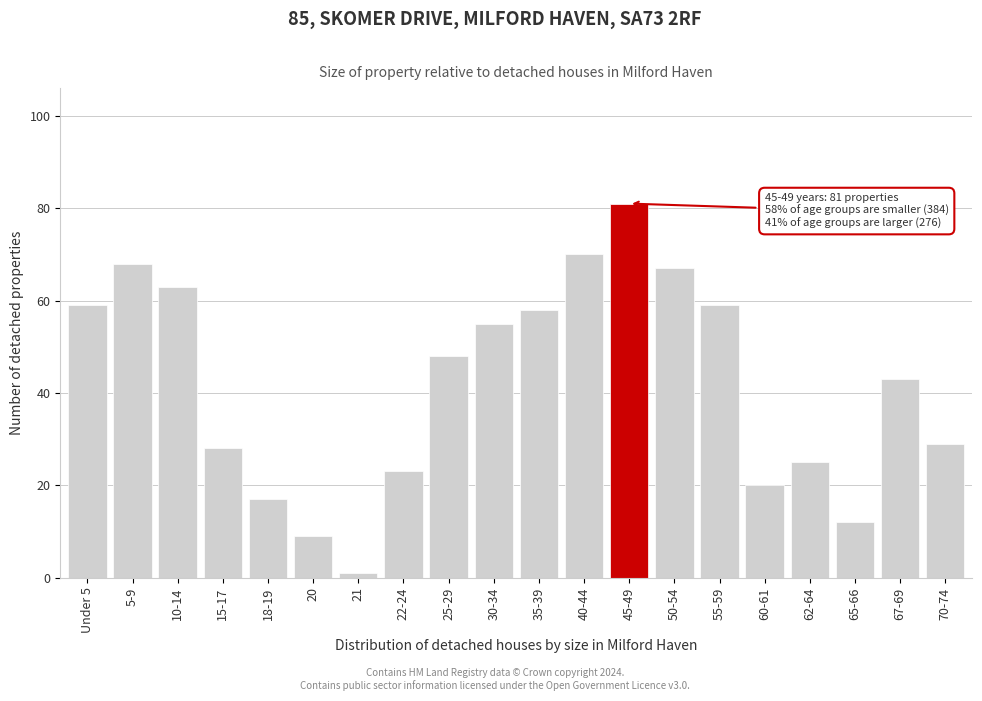

Reading left to right, what are all the values shown in this chart?

59	68	63	28	17	9	1	23	48	55	58	70	81	67	59	20	25	12	43	29